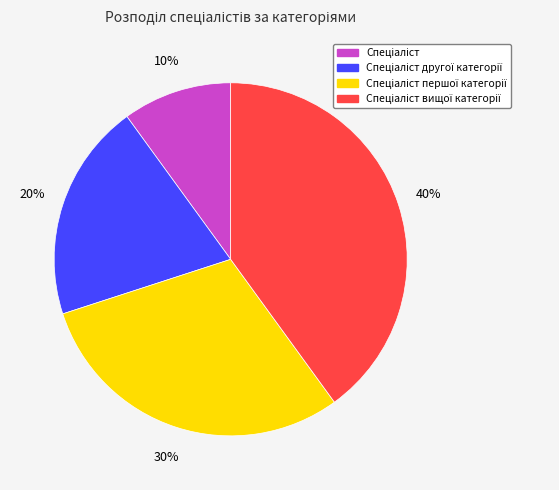

To the nearest percent, what is the difference between the largest and smallest slice percentages?

30%